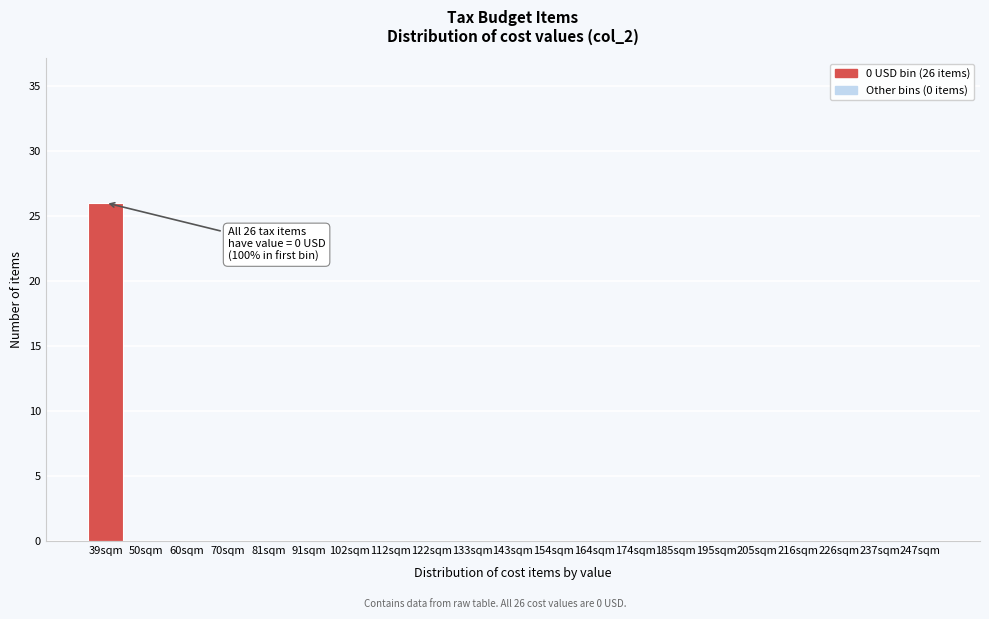

What is the sum of all values?

26